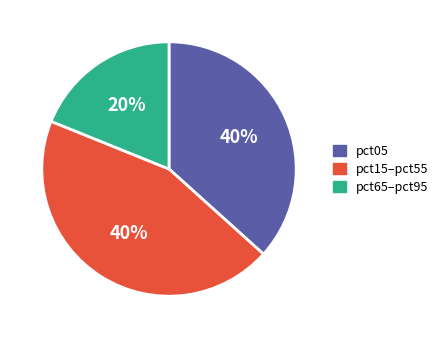

Combined, do pct25 and pct55 account for over 50%?

No